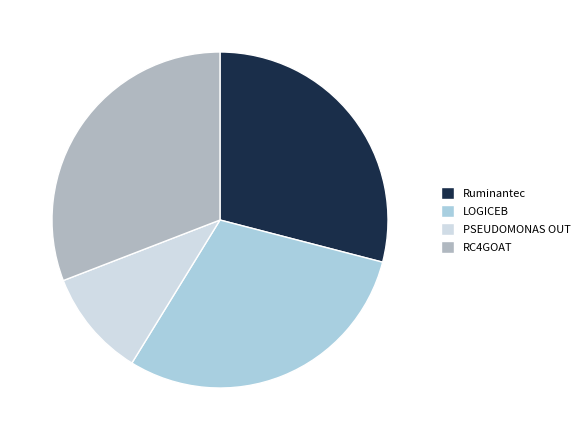

Is there a majority slice in this chart?

No